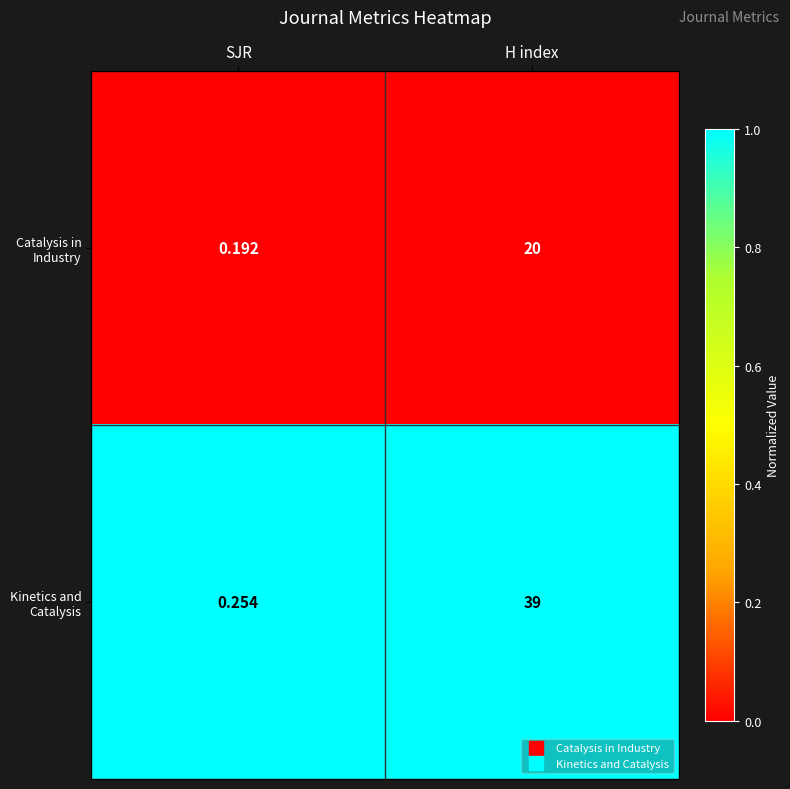

At SJR, list the series in order from smallest to largest.

Catalysis in Industry, Kinetics and Catalysis